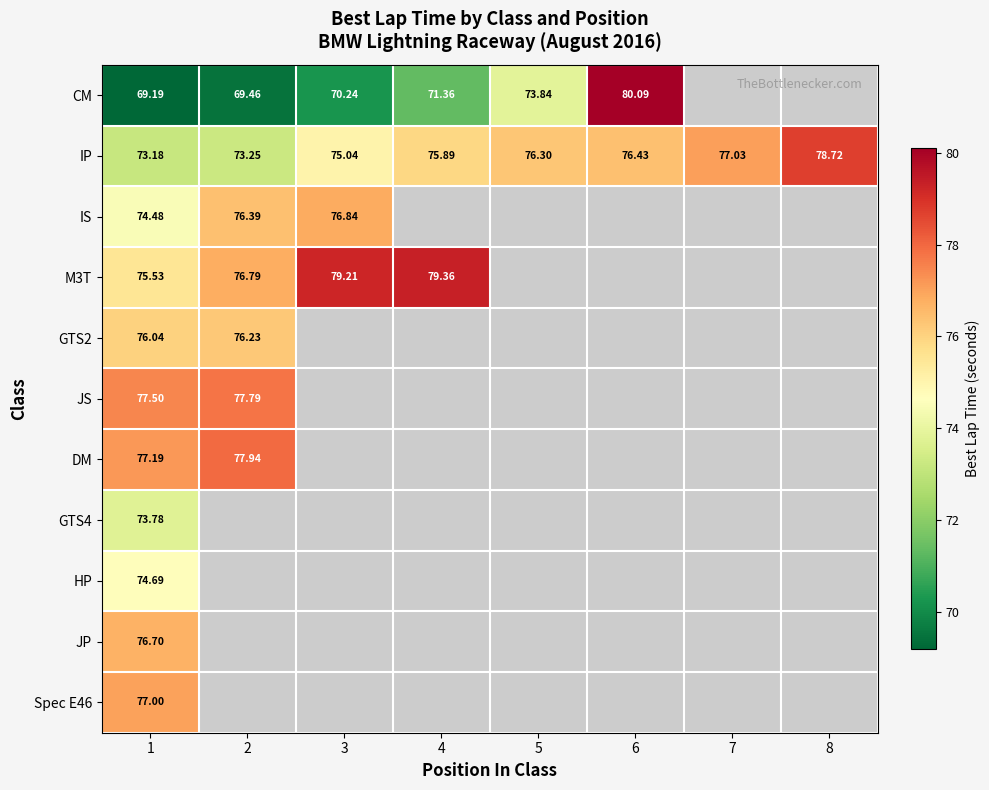

Is the value of IP at 2 greater than the value of JS at 1?

No